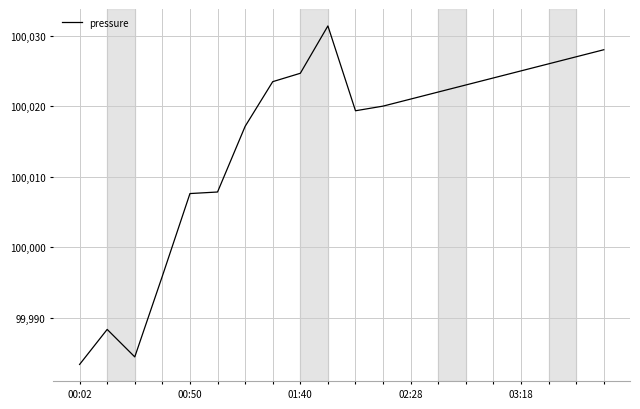

What is the smallest value displayed?

99983.3